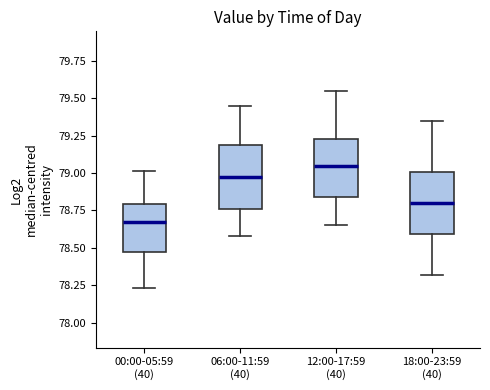

Reading left to right, transcribe this box plot: for each box, give where its median line is, the range the box spans, and where its two whiskers end, as read against the y-axis. The values are not printed on the chart, so give them approximately, as read against the axis.

00:00-05:59 (40): median 78.70, box 78.50 to 78.80, whiskers 78.25 to 79.00
06:00-11:59 (40): median 78.95, box 78.75 to 79.20, whiskers 78.60 to 79.45
12:00-17:59 (40): median 79.05, box 78.85 to 79.25, whiskers 78.65 to 79.55
18:00-23:59 (40): median 78.80, box 78.60 to 79.00, whiskers 78.30 to 79.35